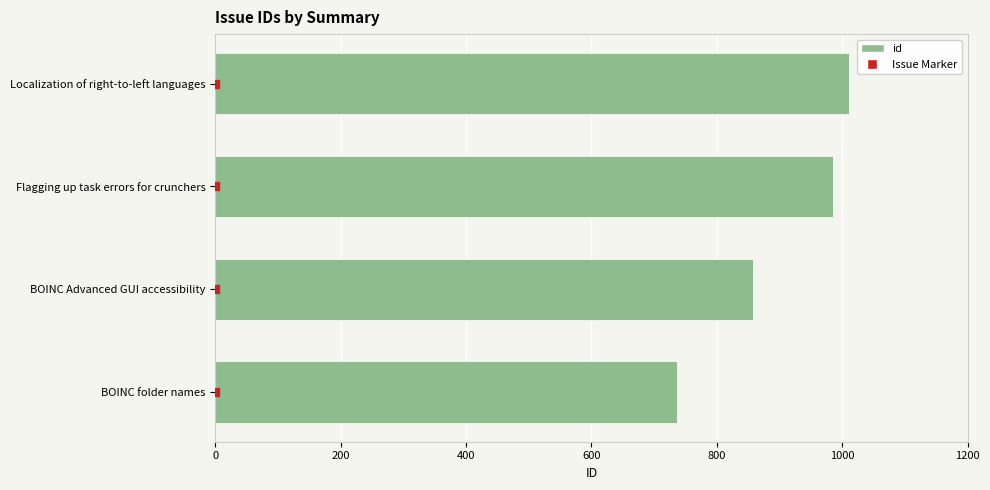

What is the change in value from BOINC Advanced GUI accessibility to Localization of right-to-left languages?

+154